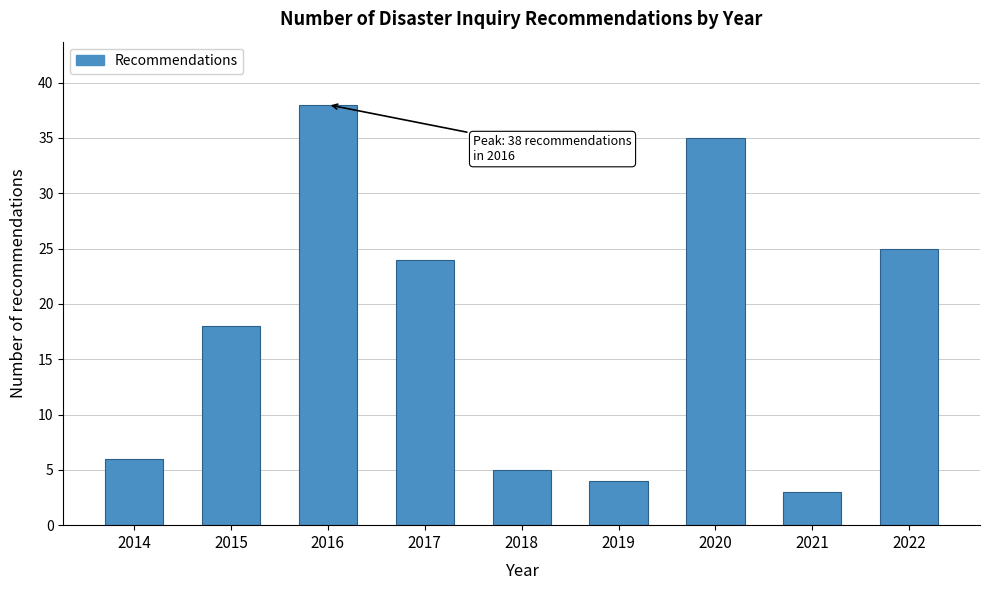

Reading left to right, list all the values displayed in this chart.

2014=6	2015=18	2016=38	2017=24	2018=5	2019=4	2020=35	2021=3	2022=25